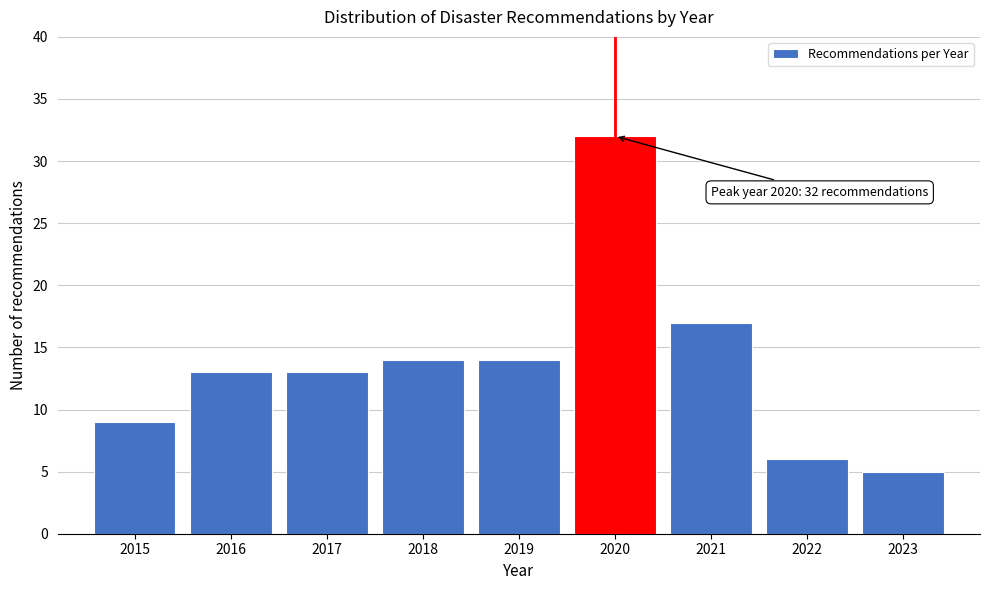

Reading left to right, transcribe all the data shown in this chart.

2015=9	2016=13	2017=13	2018=14	2019=14	2020=32	2021=17	2022=6	2023=5